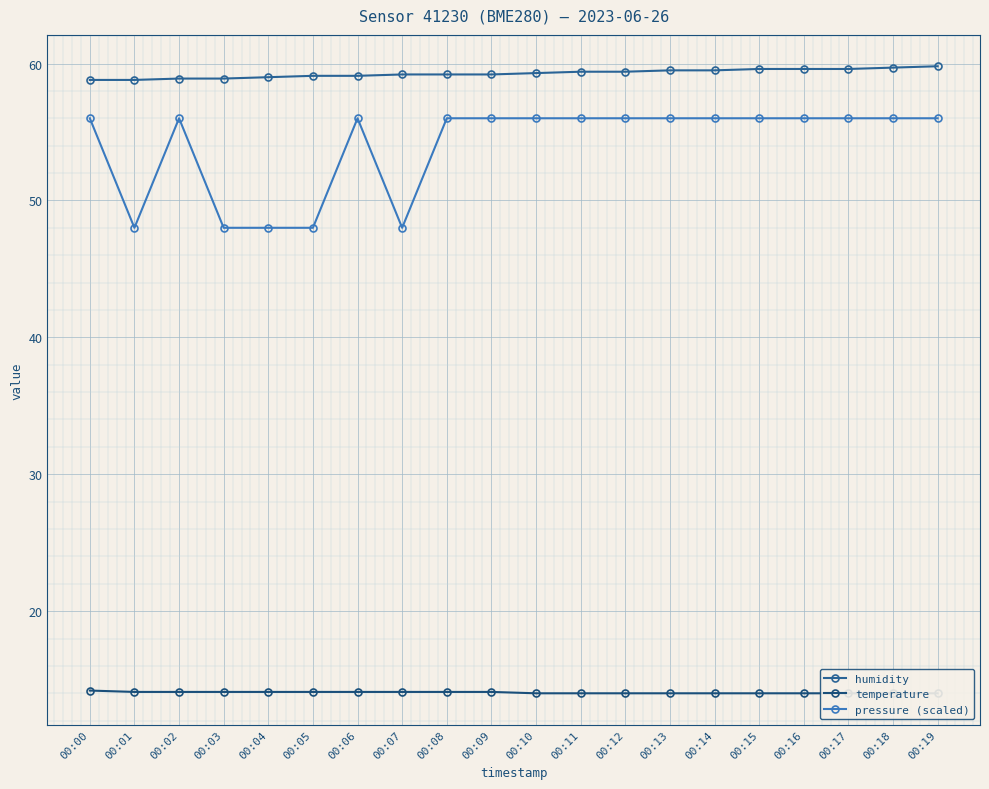

Reading left to right, transcribe all the data shown in this chart.

humidity: 58.8	58.8	58.9	58.9	59.0	59.1	59.1	59.2	59.2	59.2	59.3	59.4	59.4	59.5	59.5	59.6	59.6	59.6	59.7	59.8
temperature: 14.2	14.1	14.1	14.1	14.1	14.1	14.1	14.1	14.1	14.1	14.0	14.0	14.0	14.0	14.0	14.0	14.0	14.0	14.0	14.0
pressure (scaled): 56.0	48.0	56.0	48.0	48.0	48.0	56.0	48.0	56.0	56.0	56.0	56.0	56.0	56.0	56.0	56.0	56.0	56.0	56.0	56.0